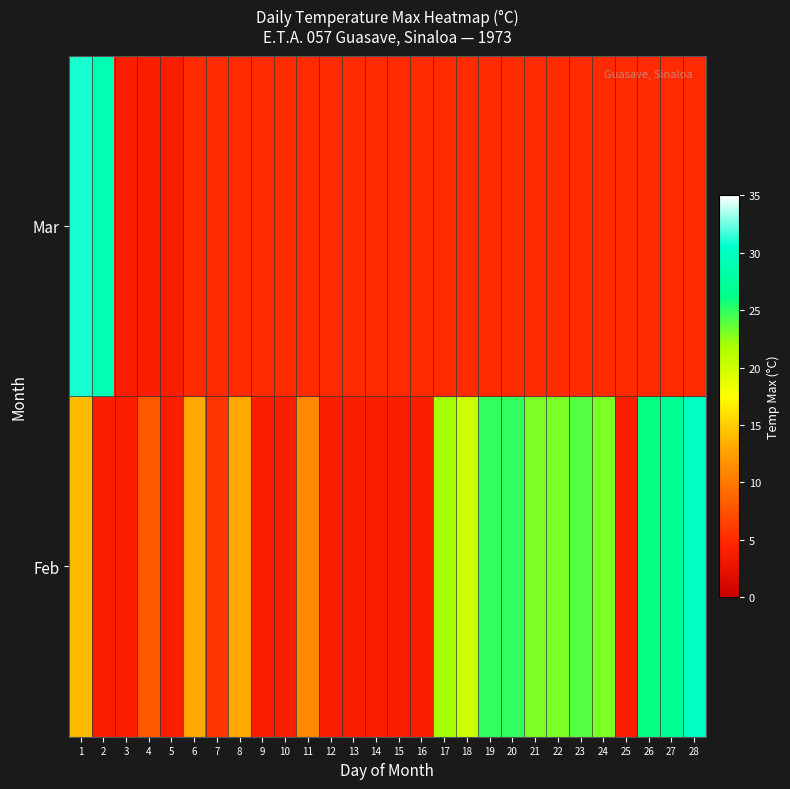

At how many categories does at least one series exceed 26?

4